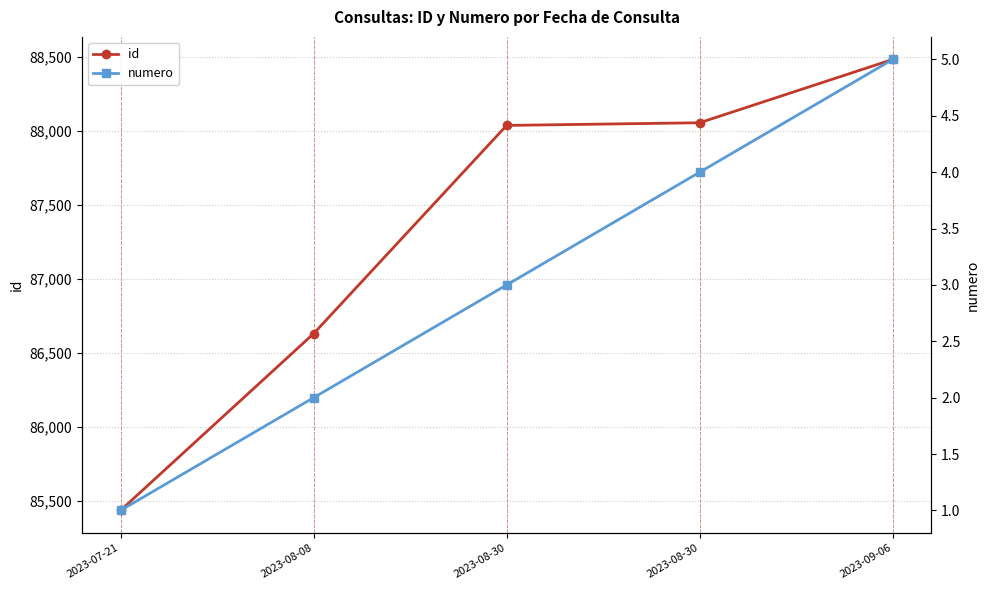

What are all the series names shown in the legend?

id, numero